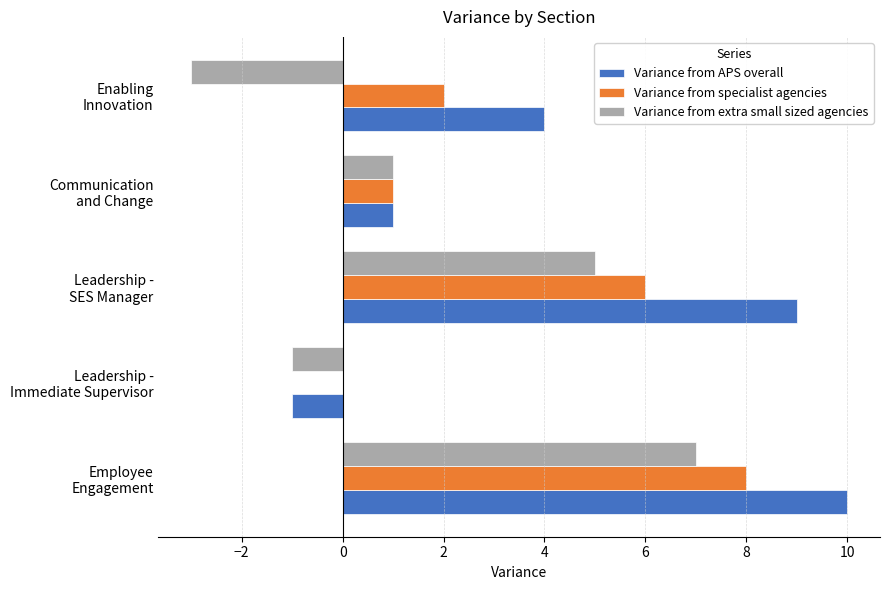

What is the highest value of the Variance from extra small sized agencies series?

7